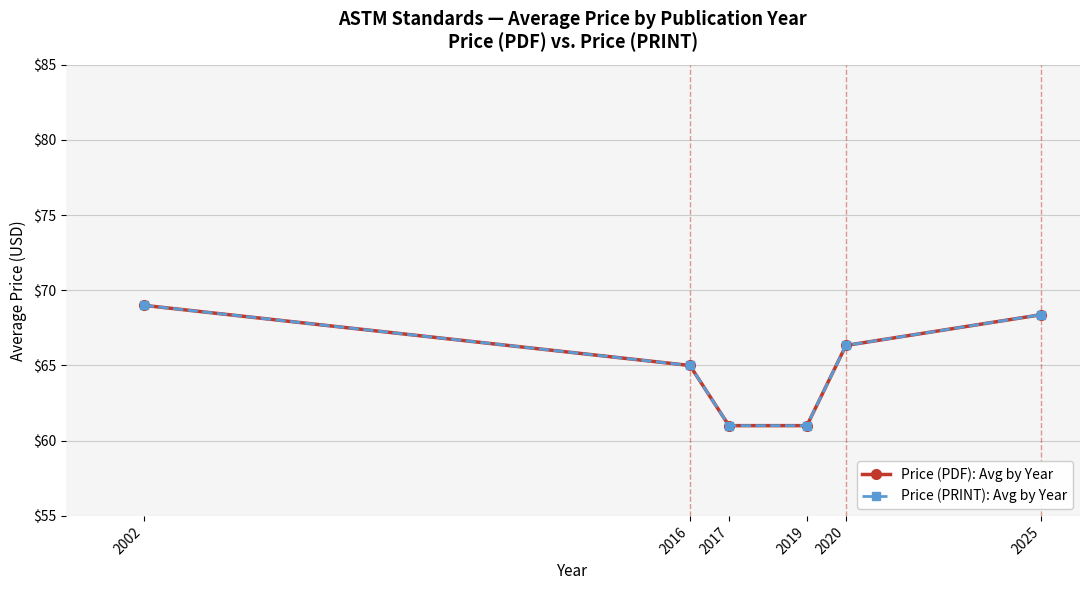

What is the difference between the maximum and minimum values in the Price (PRINT): Avg by Year series?

8.0